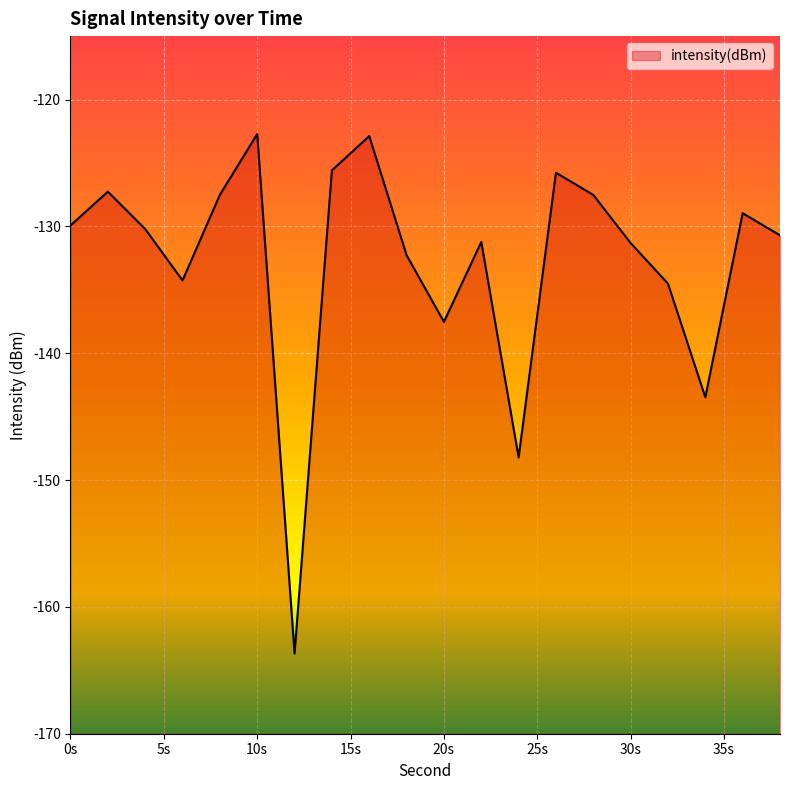

Reading right to left, transcribe all the data shown in this chart.

-130.7	-129.0	-143.5	-134.5	-131.3	-127.5	-125.8	-148.2	-131.2	-137.5	-132.3	-122.9	-125.6	-163.7	-122.7	-127.5	-134.3	-130.2	-127.3	-129.9